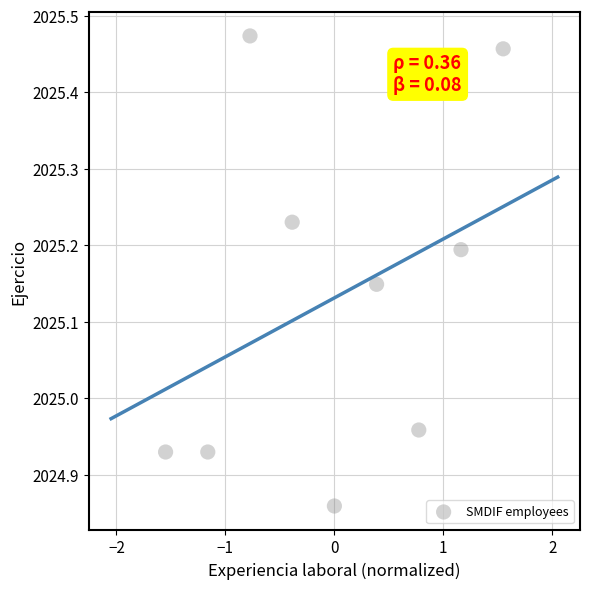

What is the range of X values (max minus min)?

3.1